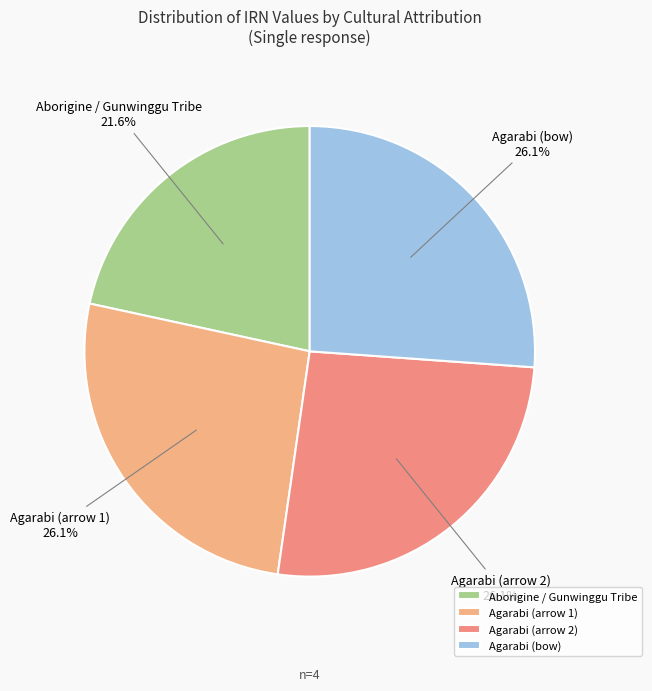

Which slice is the smallest?

Aborigine / Gunwinggu Tribe